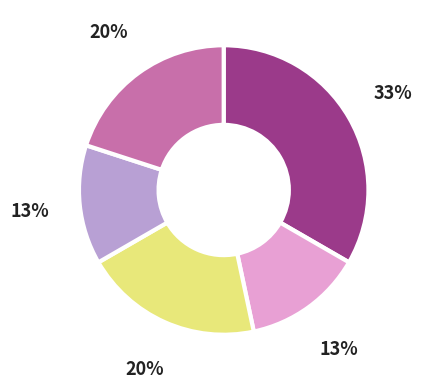

Is there a majority slice in this chart?

No